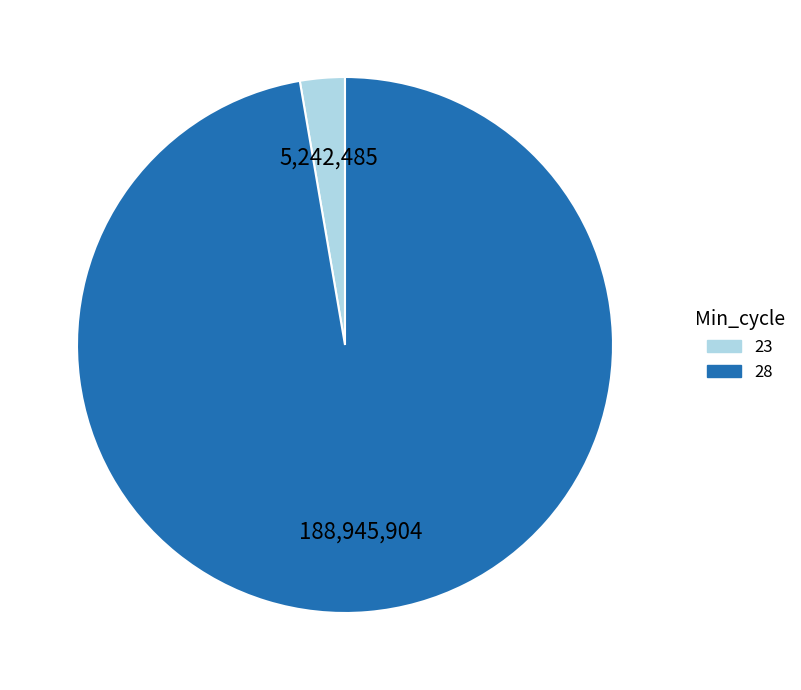

Rank the categories by value from highest to lowest.

28, 23